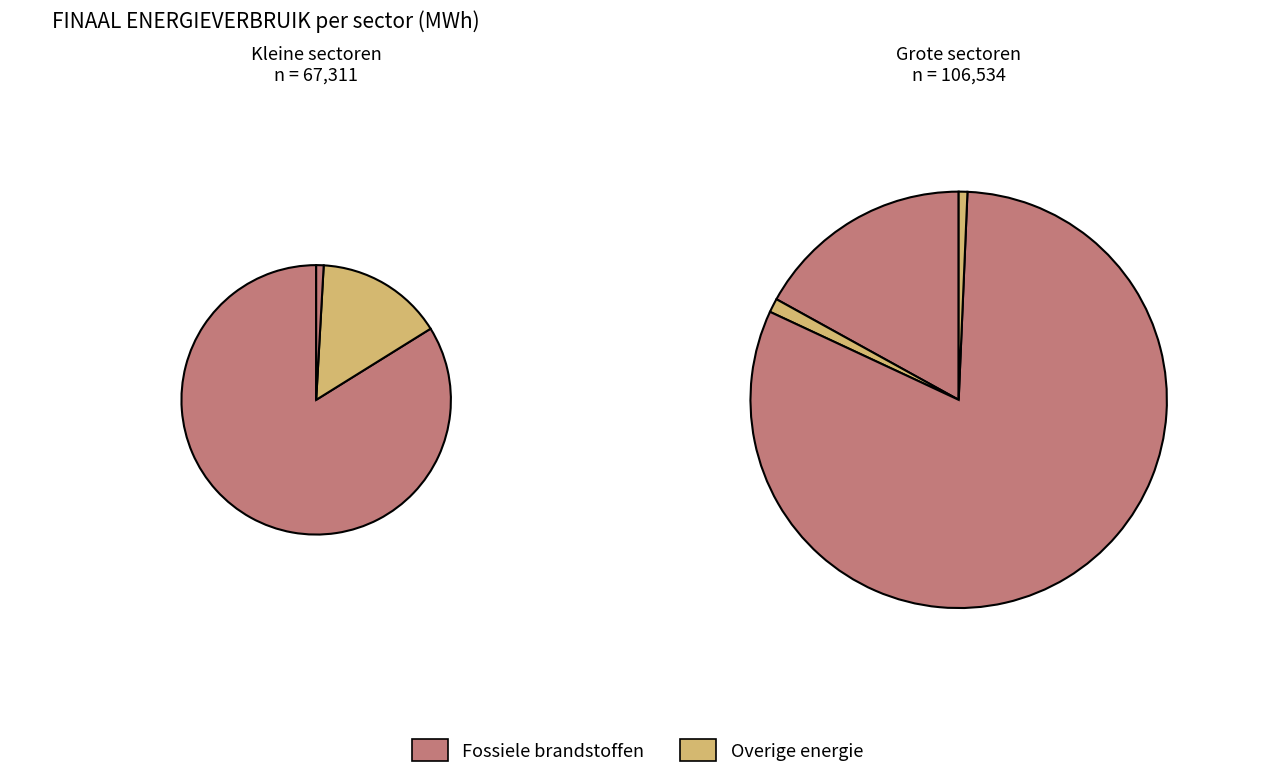

Is huishoudens the majority of the pie?

No